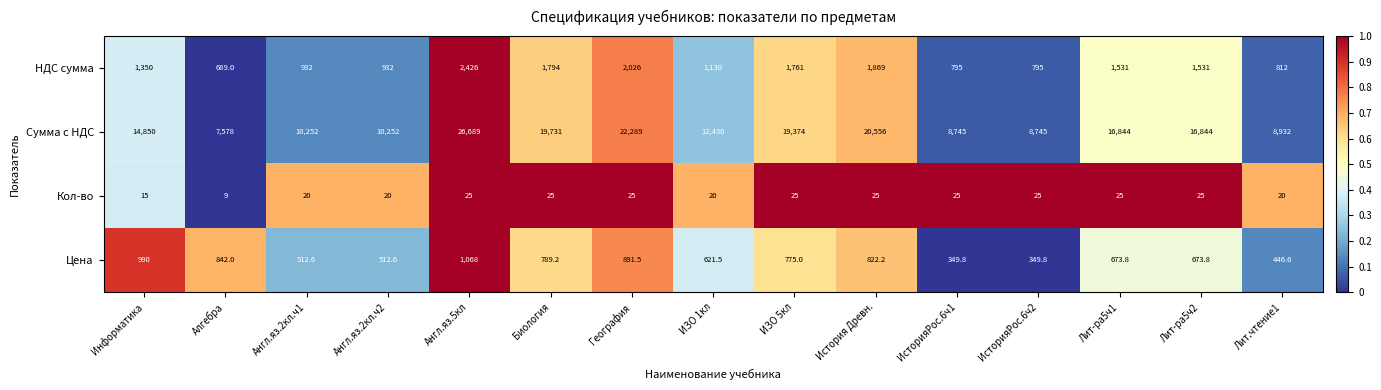

What is the spread (max minus min) of values at География?

22264.0